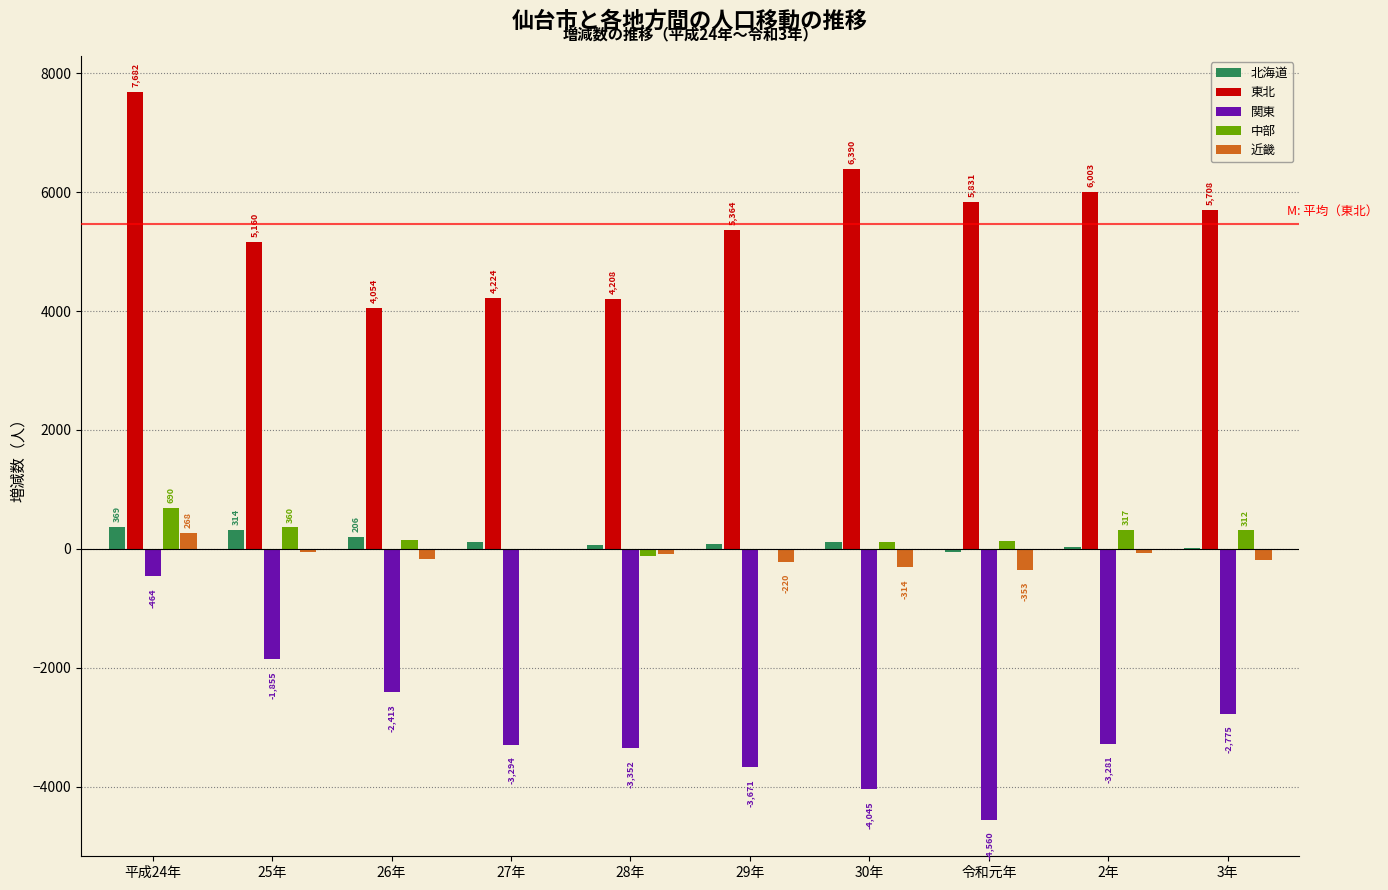

Reading left to right, what are all the values shown in this chart?

北海道: 平成24年=369	25年=314	26年=206	27年=119	28年=71	29年=84	30年=107	令和元年=-49	2年=32	3年=21
東北: 平成24年=7682	25年=5160	26年=4054	27年=4224	28年=4208	29年=5364	30年=6390	令和元年=5831	2年=6003	3年=5708
関東: 平成24年=-464	25年=-1855	26年=-2413	27年=-3294	28年=-3352	29年=-3671	30年=-4045	令和元年=-4560	2年=-3281	3年=-2775
中部: 平成24年=690	25年=360	26年=140	27年=-1	28年=-116	29年=-23	30年=109	令和元年=138	2年=317	3年=312
近畿: 平成24年=268	25年=-50	26年=-175	27年=-24	28年=-93	29年=-220	30年=-314	令和元年=-353	2年=-62	3年=-193